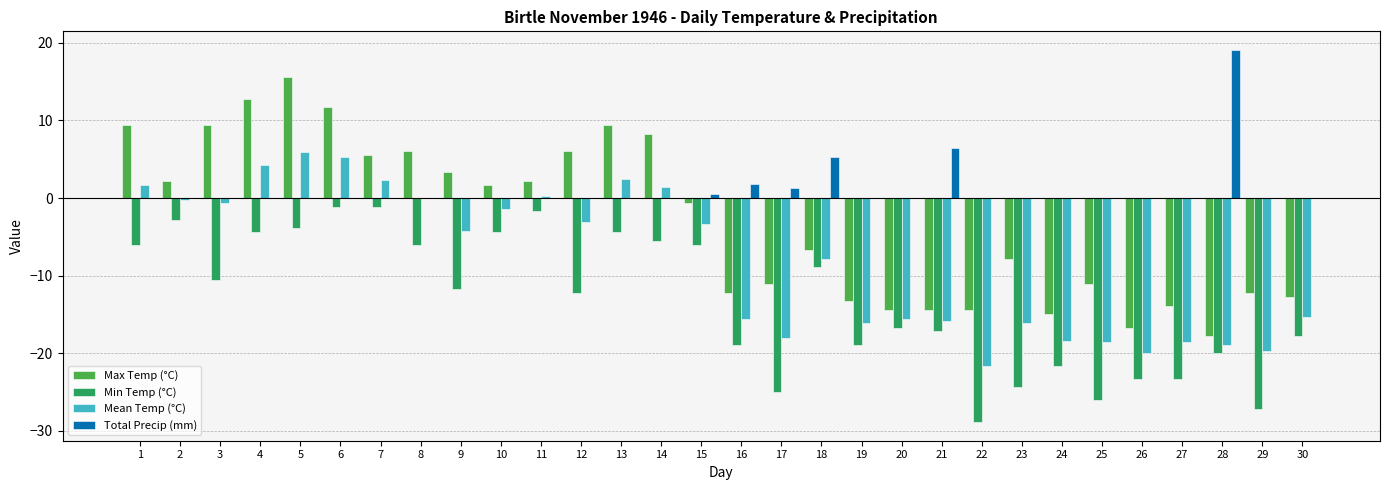

What are all the series names shown in the legend?

Max Temp (°C), Min Temp (°C), Mean Temp (°C), Total Precip (mm)